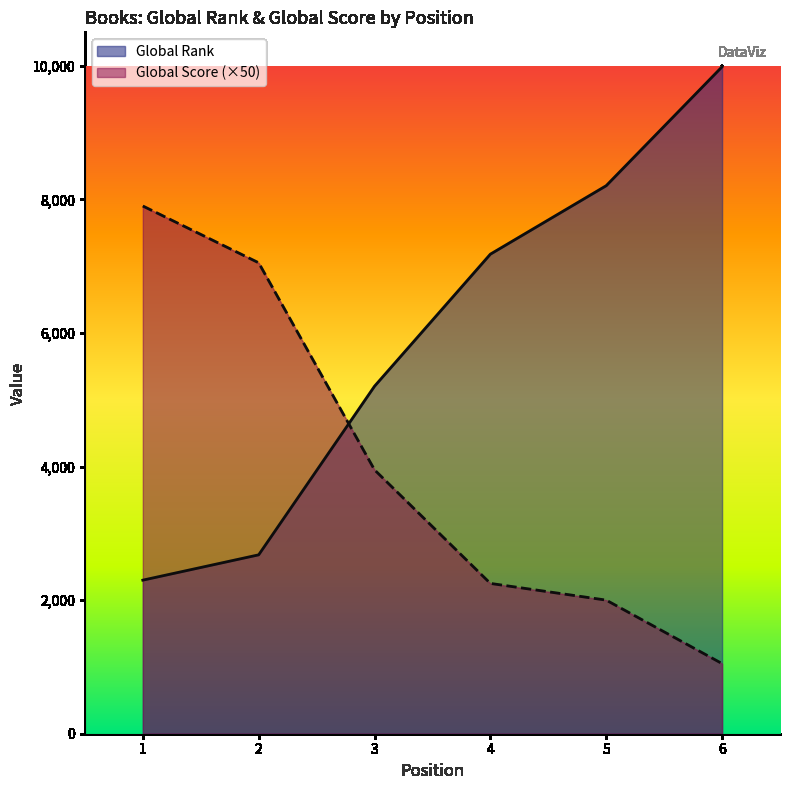

How many data points in Global Score are less than 3950?

3